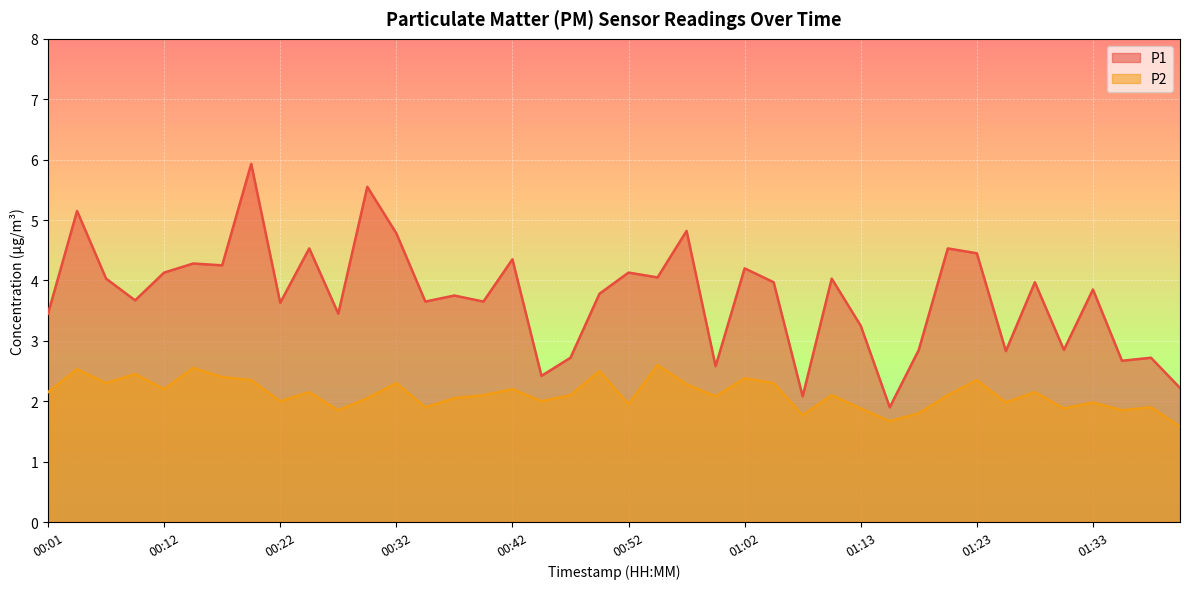

How many lines are shown in the chart?

2